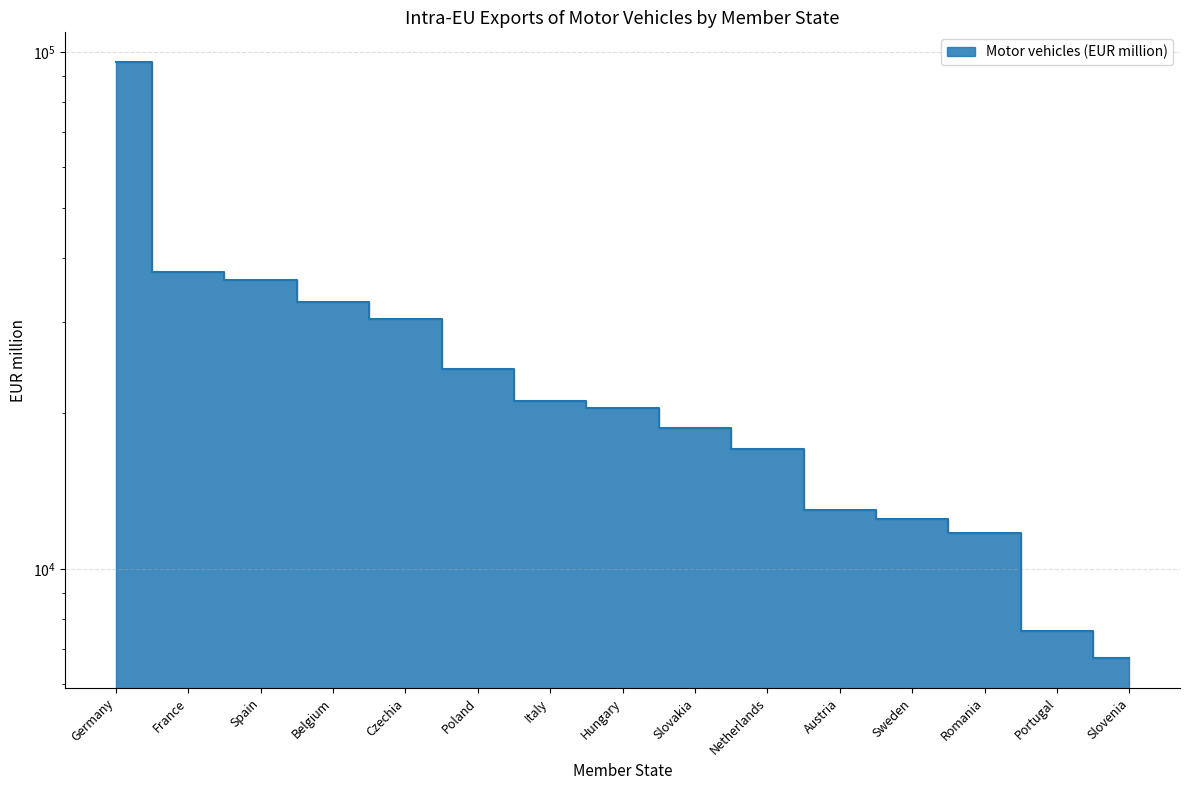

What value does the data have at Austria?

13013.9